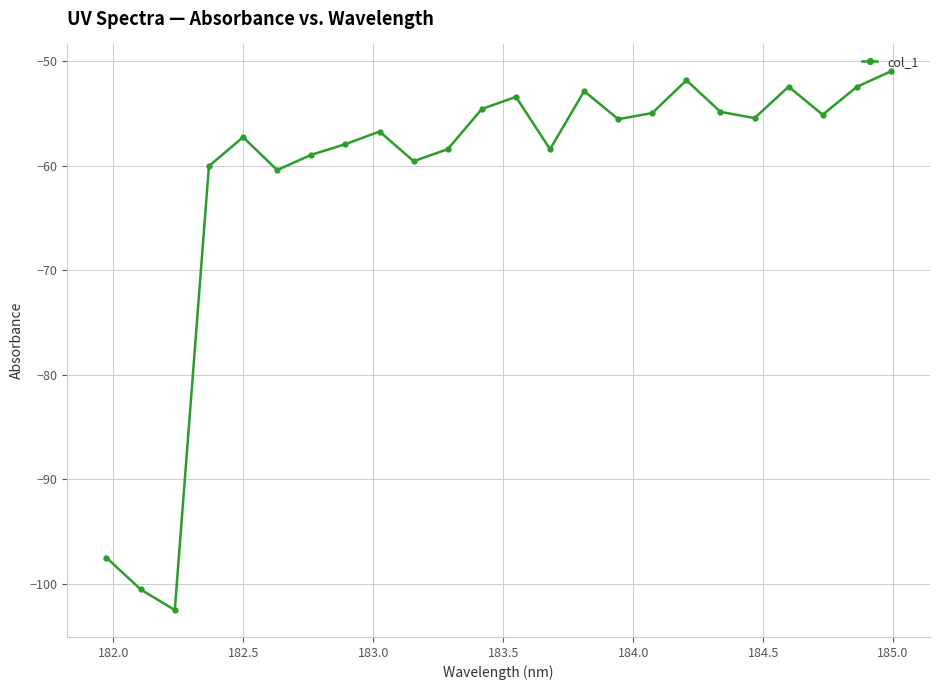

What is the minimum value shown in the chart?

-102.5